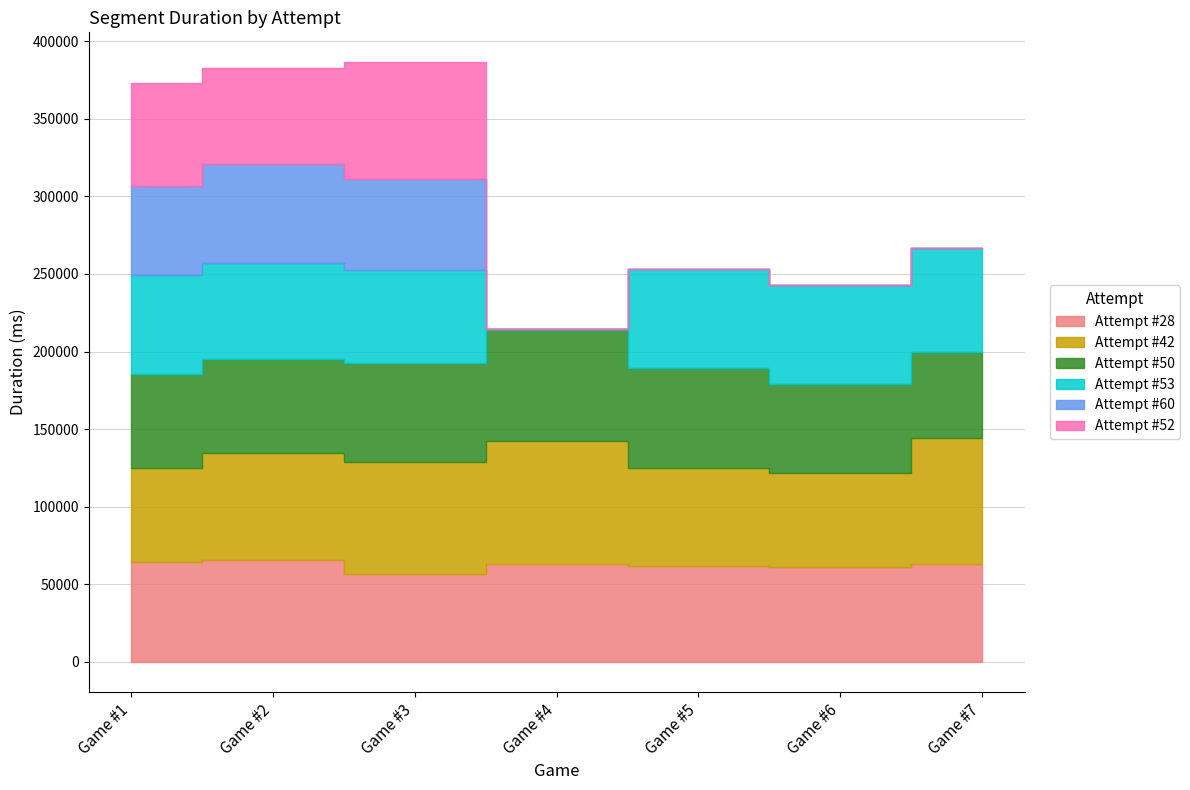

What is the value of the Attempt #53 point at the 6th from the left?

63875